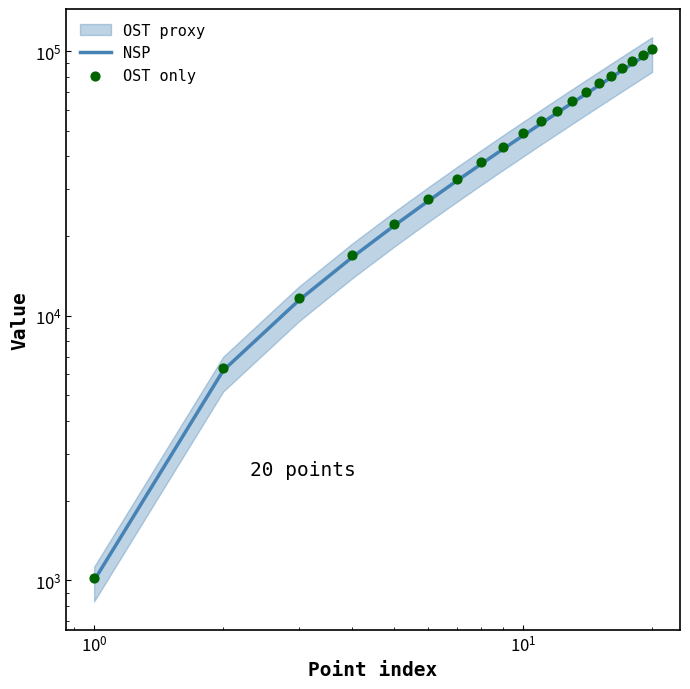

Which series has the largest total across all categories?

OST only